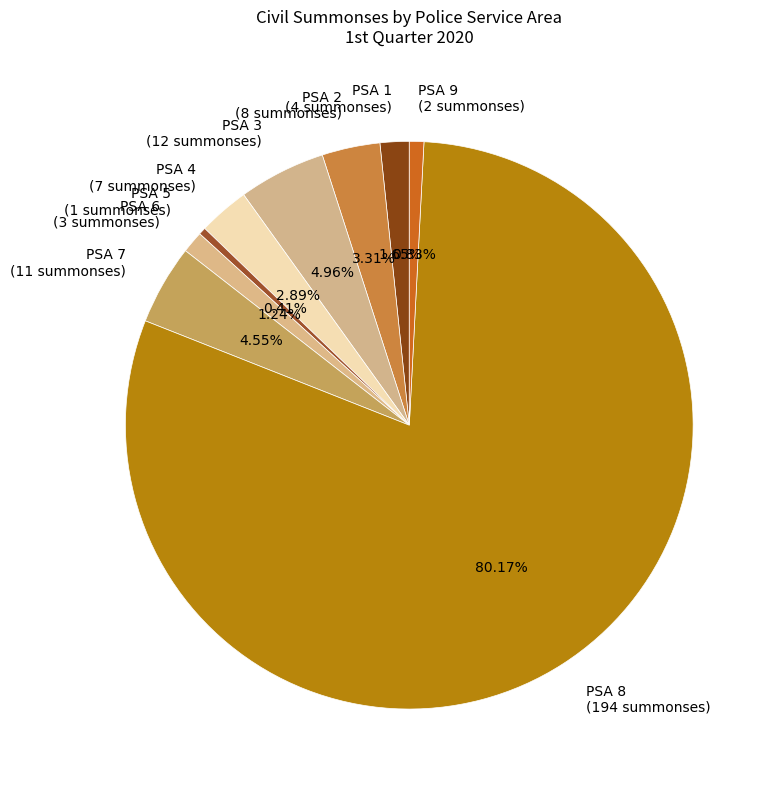

True or false: PSA 7 accounts for 5% of the total.

True